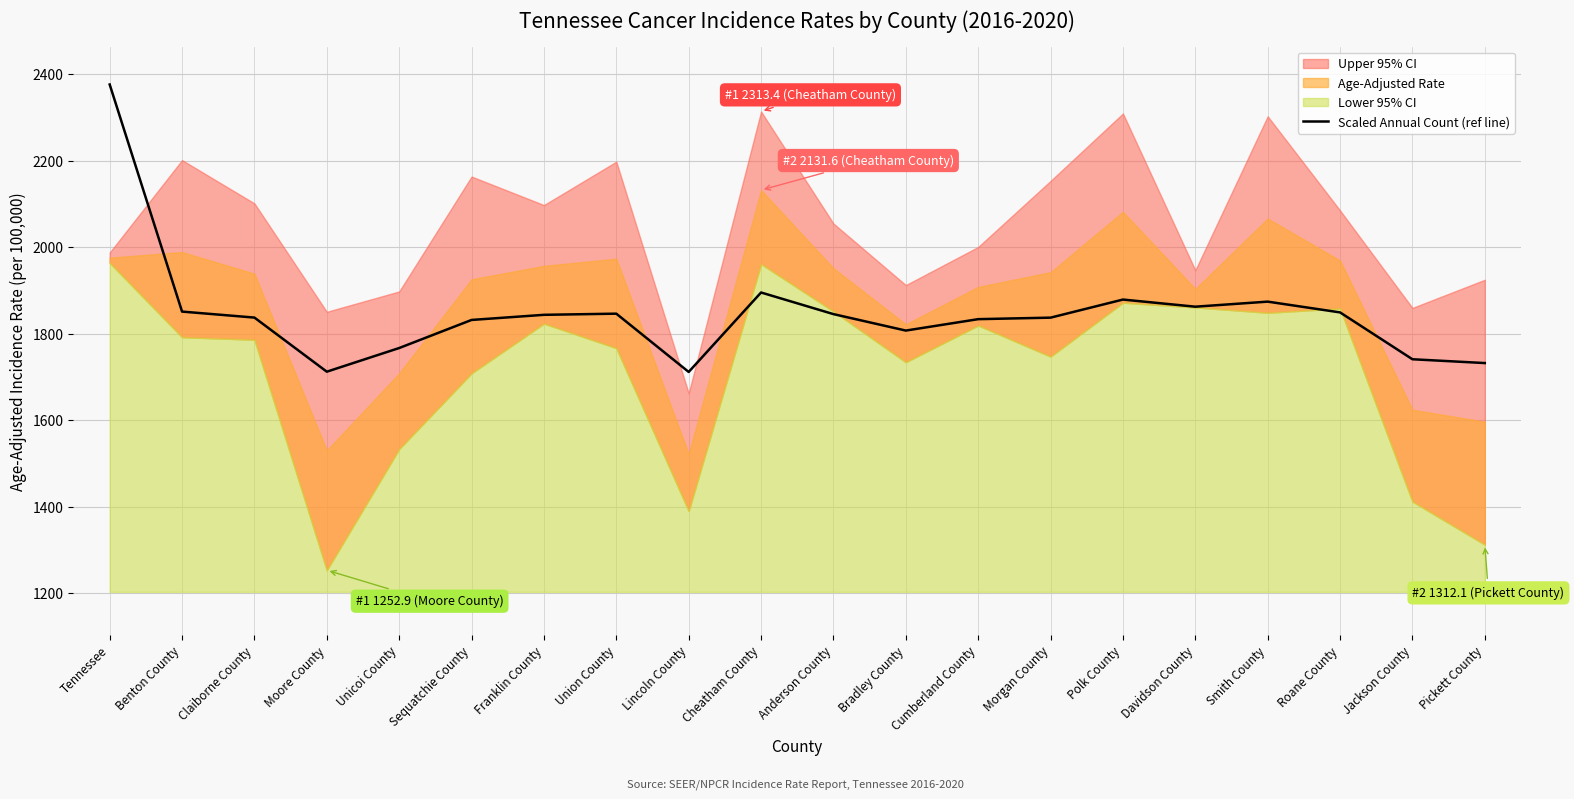

At which label is the value closest to 2043?

Cheatham County